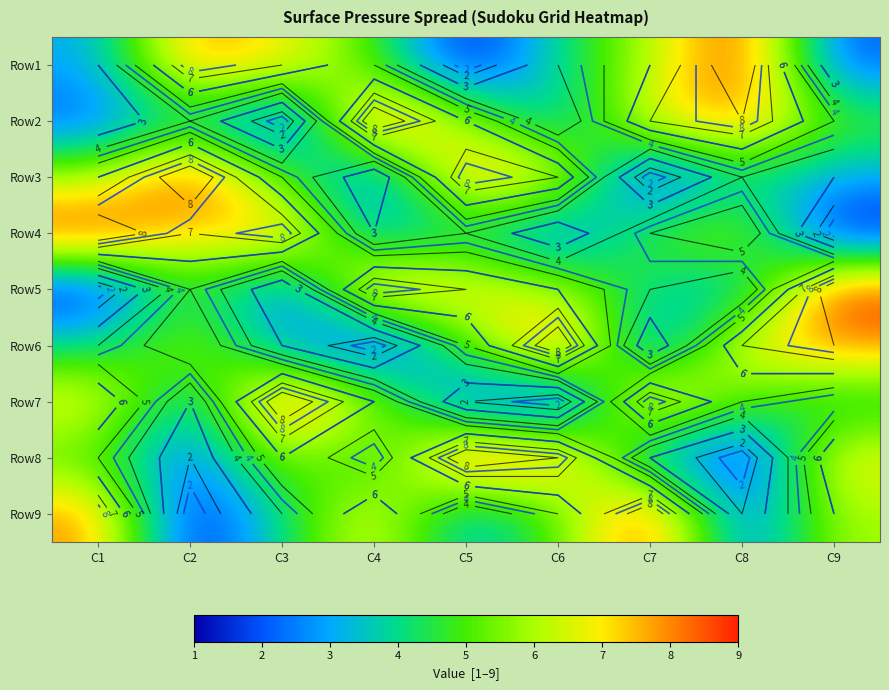

What is the total value across all series at C8?

45